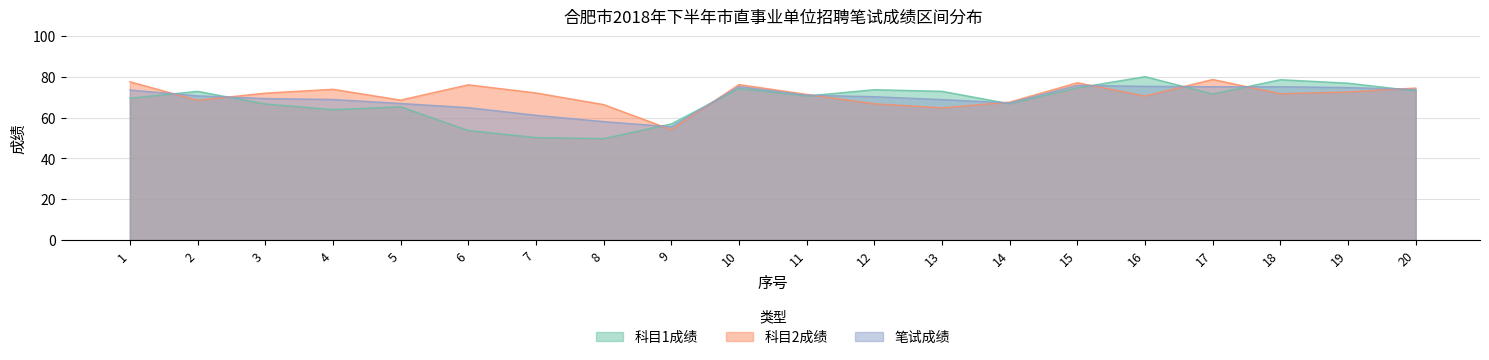

At which label is 笔试成绩 closest to 65?

6